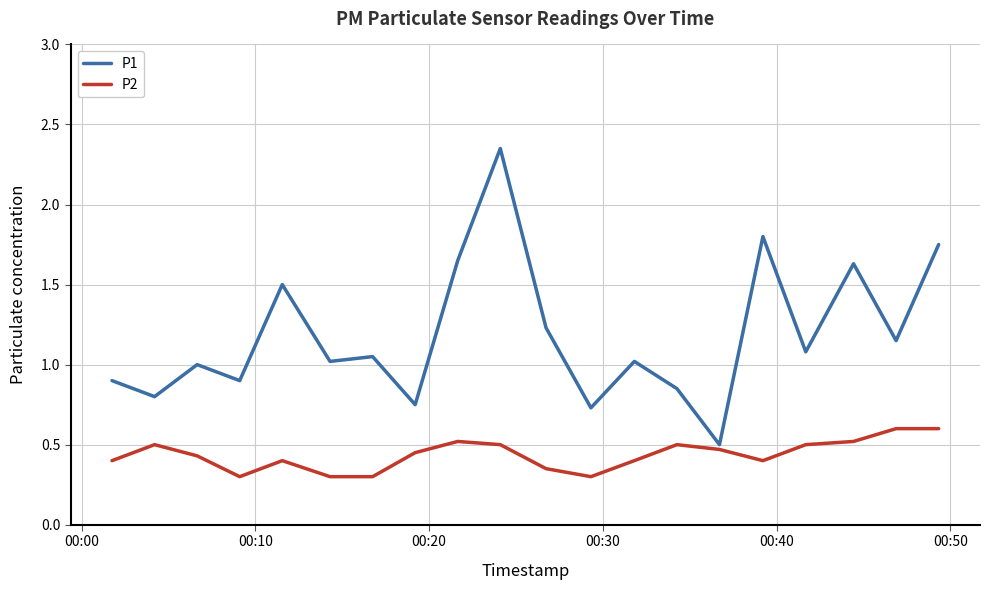

List the series in order of their overall mean, lowest first.

P2, P1